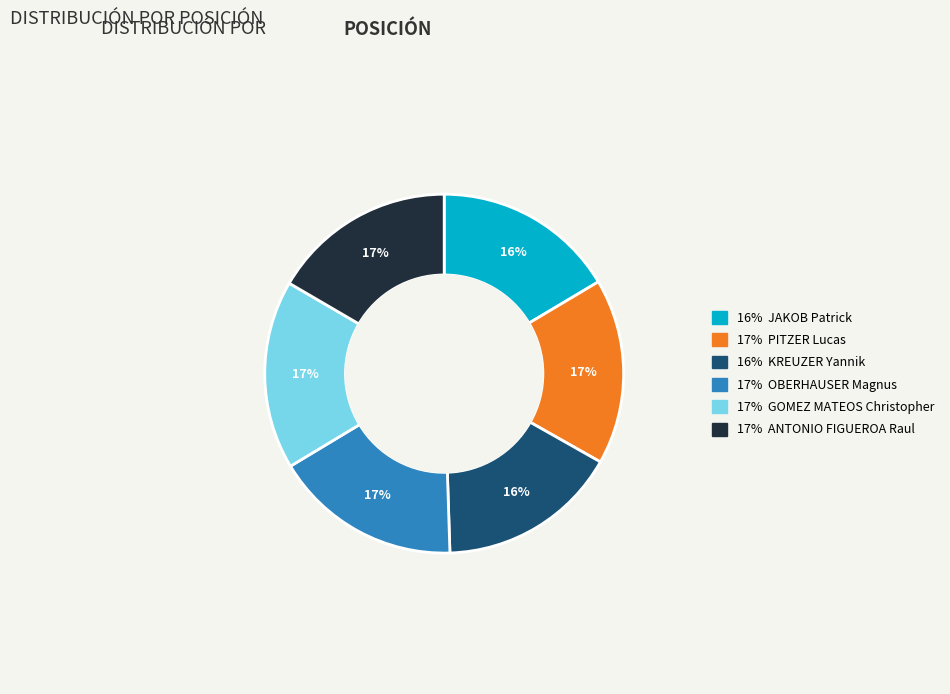

To the nearest percent, what is the difference between the largest and smallest slice percentages?

1%